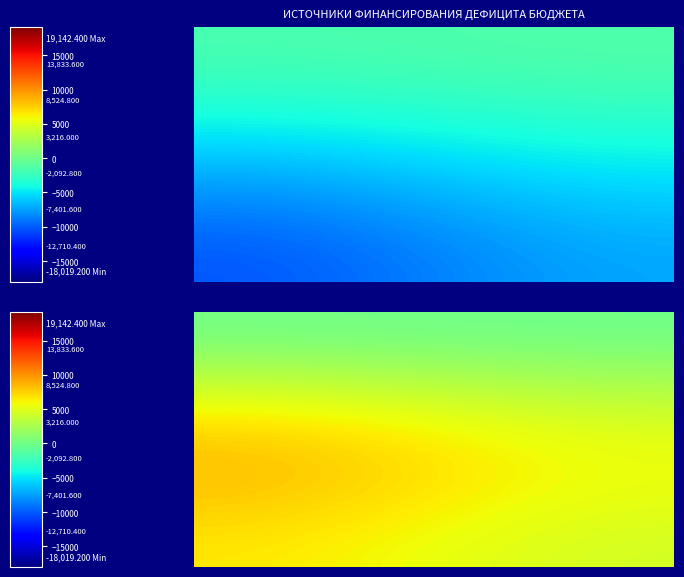

Reading left to right, transcribe all the data shown in this chart.

Источники внутреннего финансирования: 2022 год=1123.2	2023 год=0.0	2024 год=0.0
Изменение остатков средств на счетах: 2022 год=1123.2	2023 год=0.0	2024 год=0.0
Увеличение остатков средств бюджета: 2022 год=-18019.2	2023 год=-6894.9	2024 год=-7070.9
Увеличение прочих остатков средств бюджета: 2022 год=-18019.2	2023 год=-6894.9	2024 год=-7070.9
Увеличение прочих остатков денежных средств (510): 2022 год=-18019.2	2023 год=-6894.9	2024 год=-7070.9
Уменьшение остатков средств бюджета: 2022 год=19142.4	2023 год=6894.9	2024 год=7070.9
Уменьшение прочих остатков средств бюджета: 2022 год=19142.4	2023 год=6894.9	2024 год=7070.9
Уменьшение прочих остатков денежных средств (610): 2022 год=19142.4	2023 год=6894.9	2024 год=7070.9
ИТОГО: 2022 год=1123.2	2023 год=0.0	2024 год=0.0